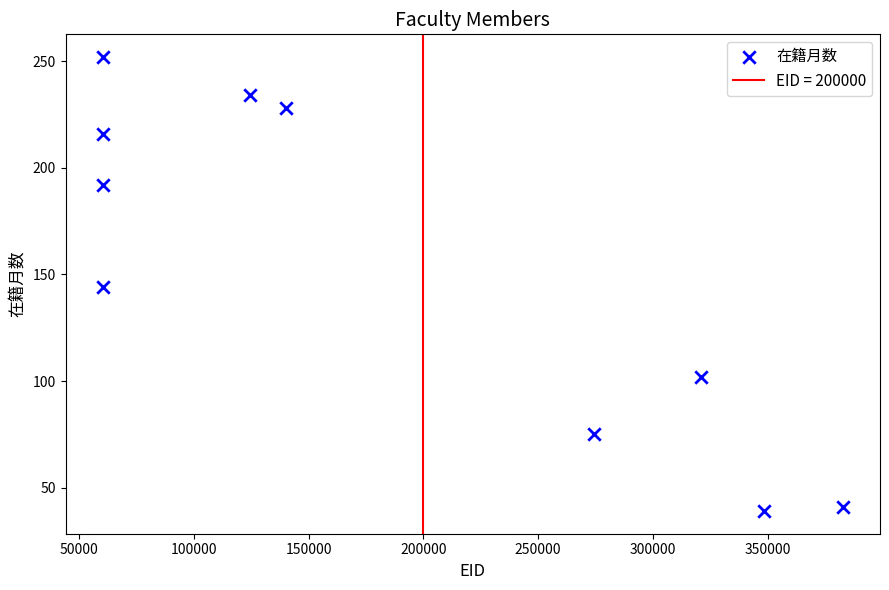

What is the range of X values (max minus min)?

322722